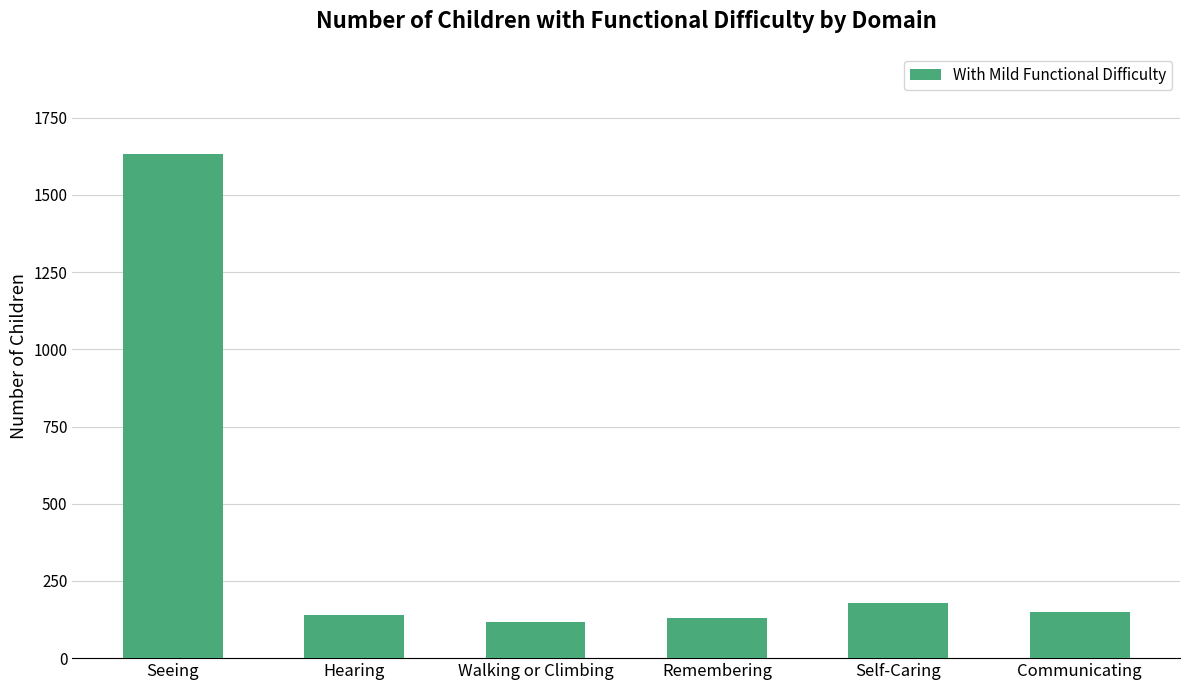

What is the minimum value shown in the chart?

118